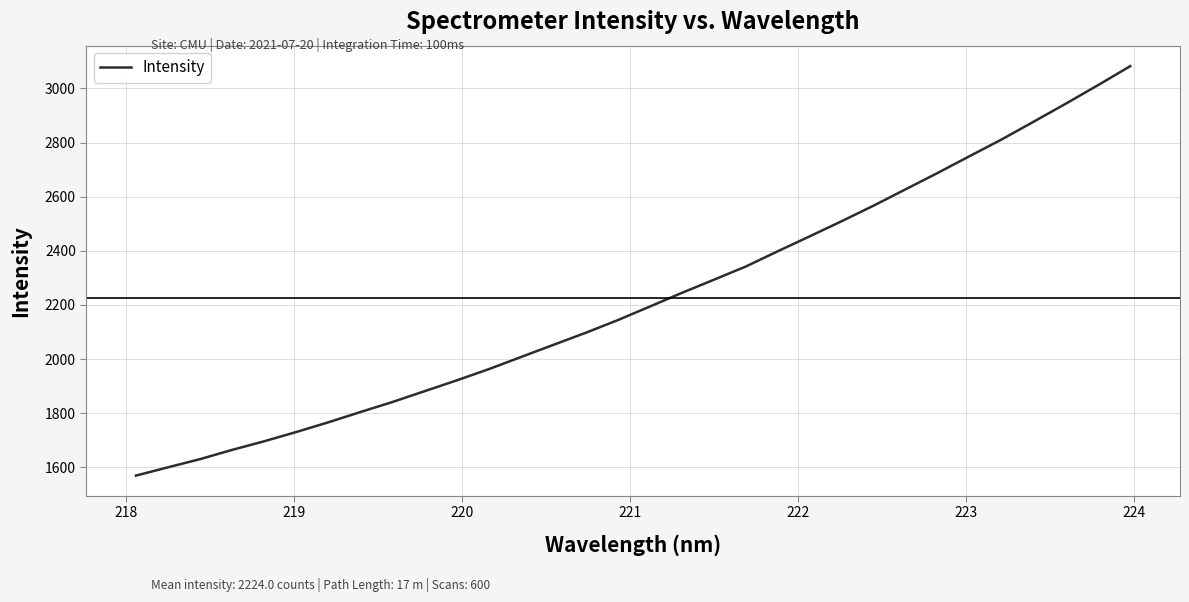

What is the difference between the maximum and minimum values?

1513.3